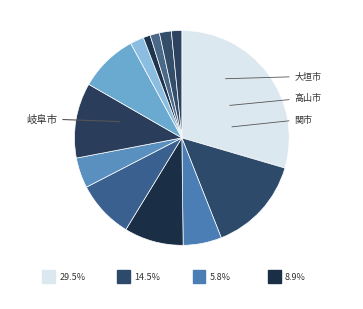

Is there a majority slice in this chart?

No